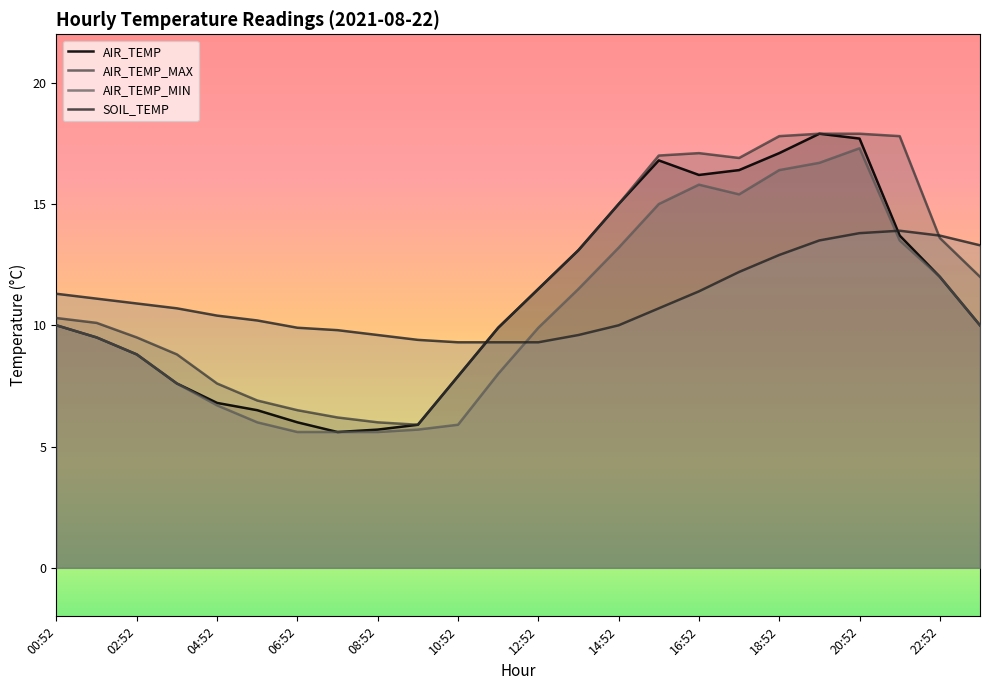

What is the value of the SOIL_TEMP point at the 22nd from the left?

13.9